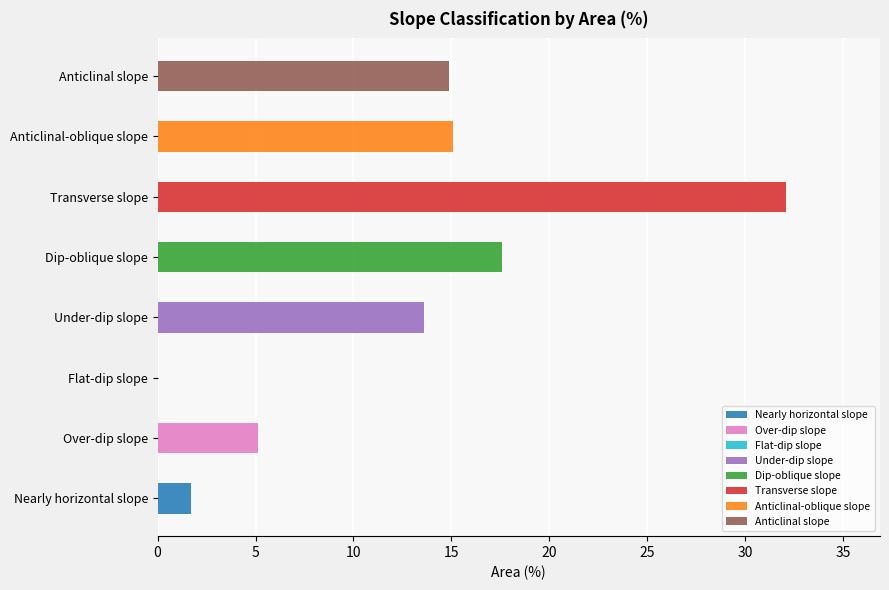

How many bars are there in total?

8